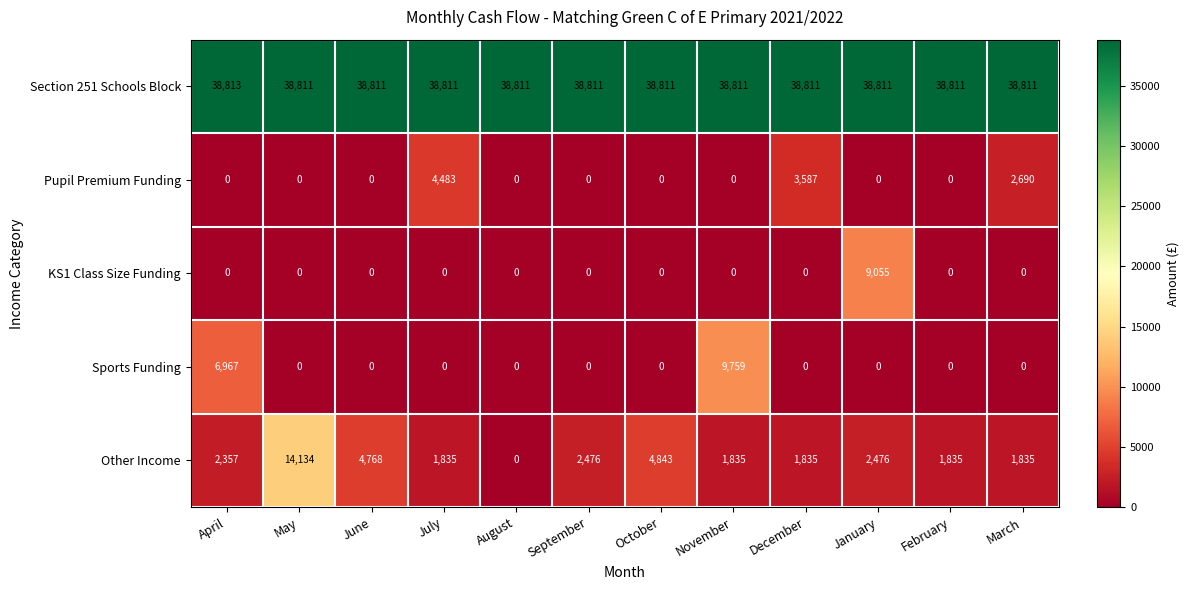

True or false: Section 251 Schools Block has a value of 62113 at May.

False